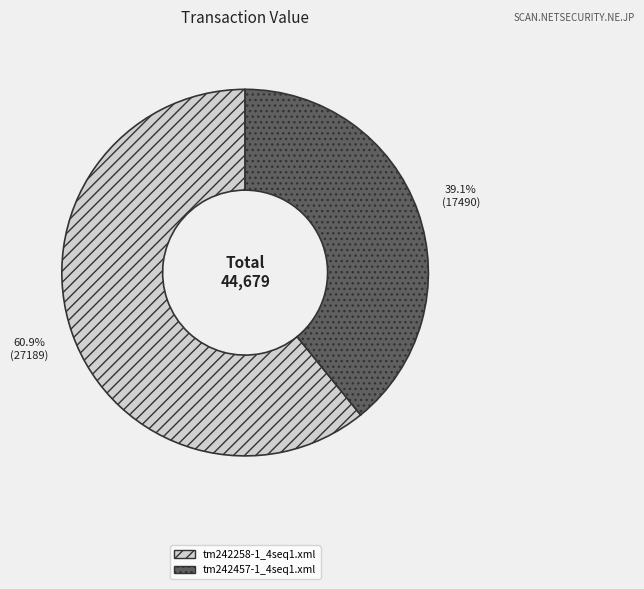

Which slice is the smallest?

tm242457-1_4seq1.xml